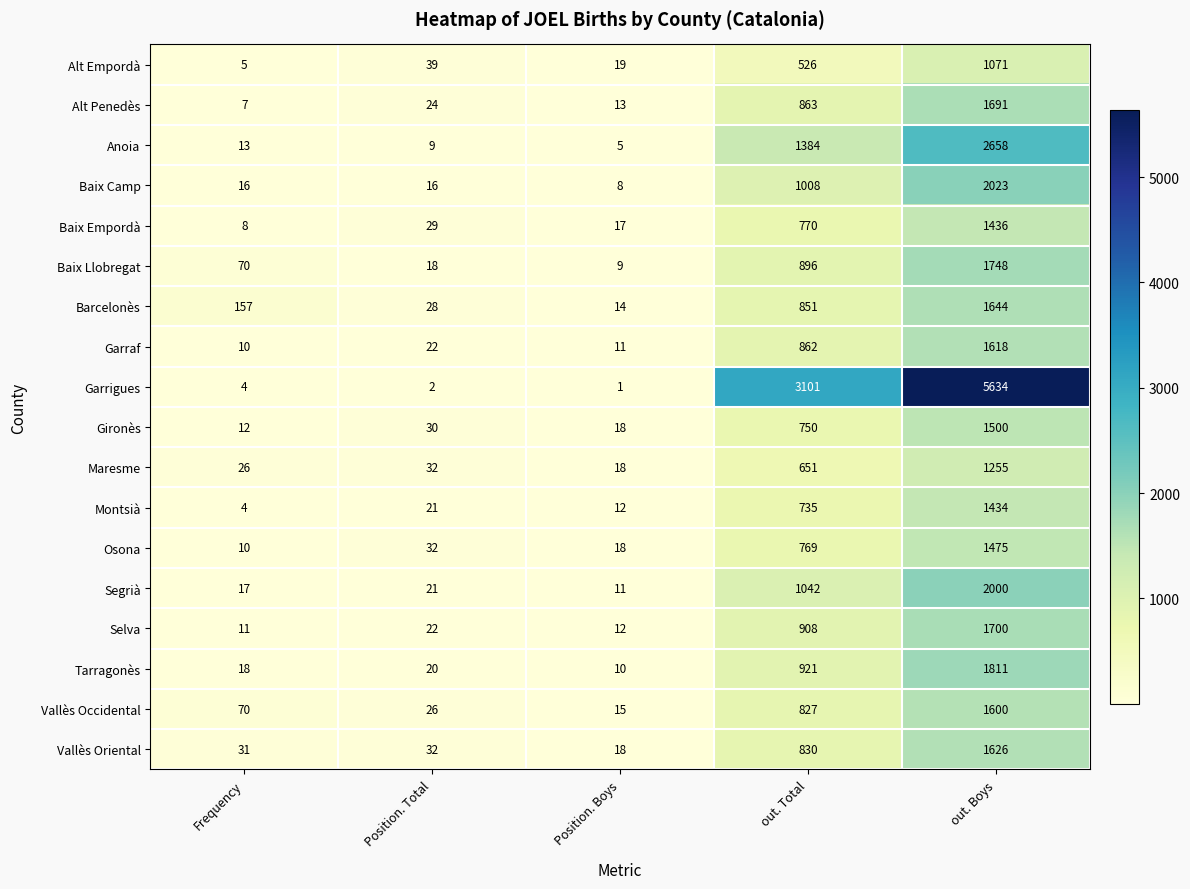

How many distinct data groups are displayed?

18